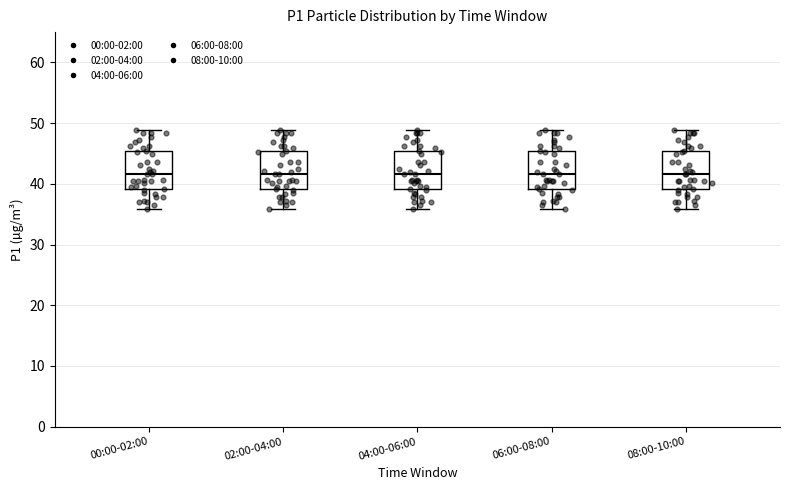

Reading left to right, read every box against the y-axis: the position of its median line, the range the box covers, and the ends of its whiskers. The values are not printed on the chart, so give them approximately, as read against the axis.

00:00-02:00: median 42, box 39 to 45, whiskers 36 to 49
02:00-04:00: median 42, box 39 to 45, whiskers 36 to 49
04:00-06:00: median 42, box 39 to 45, whiskers 36 to 49
06:00-08:00: median 42, box 39 to 45, whiskers 36 to 49
08:00-10:00: median 42, box 39 to 45, whiskers 36 to 49